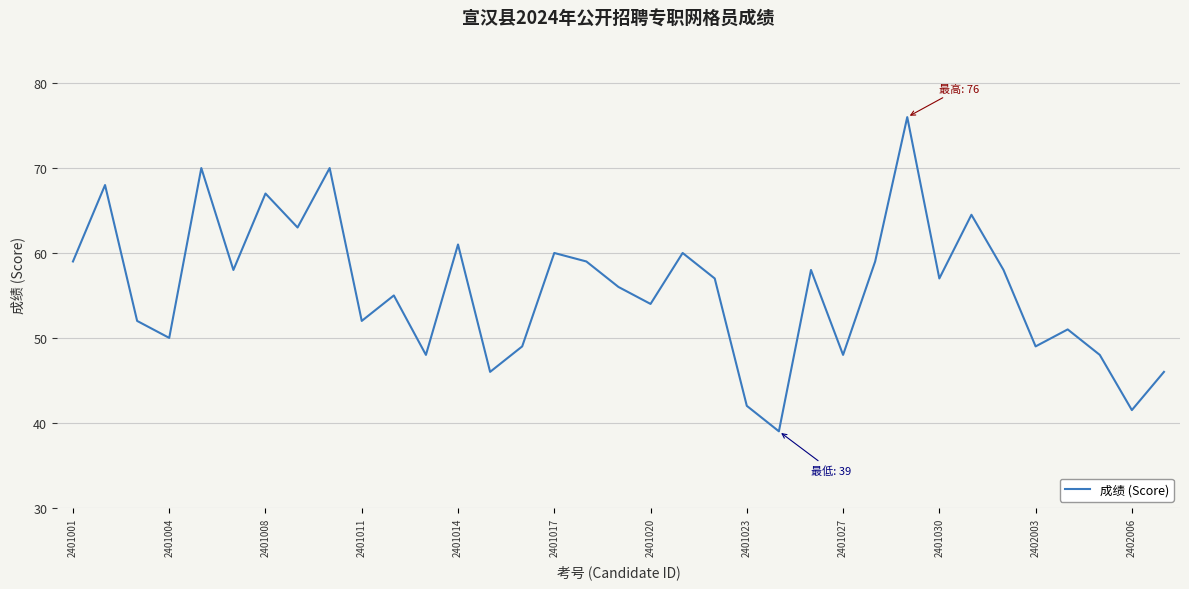

What is the minimum value shown in the chart?

39.0